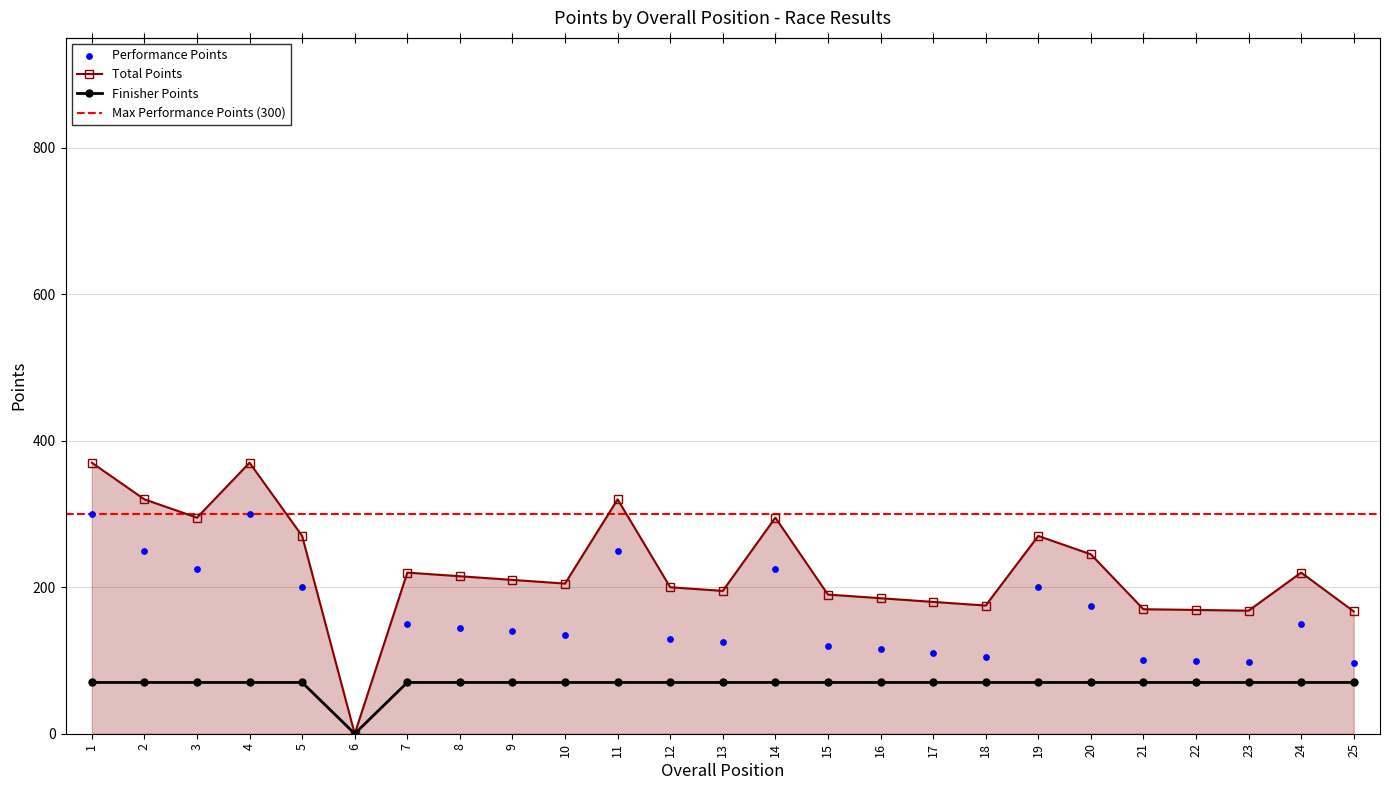

Which series has the widest spread of Y values?

Total Points